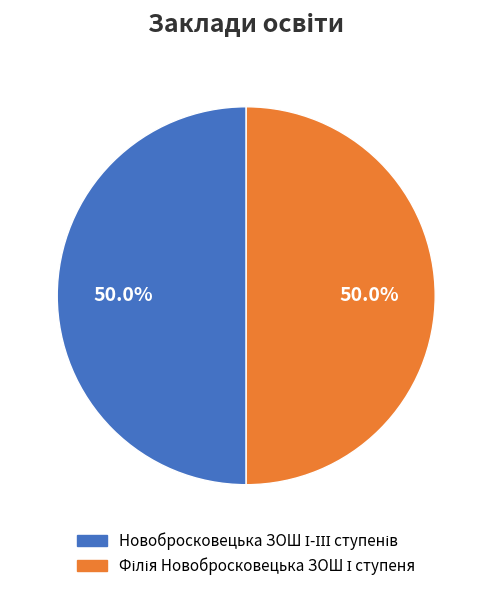

The Філія Новобросковецька ЗОШ І ступеня slice represents 59% of the pie. True or false?

False